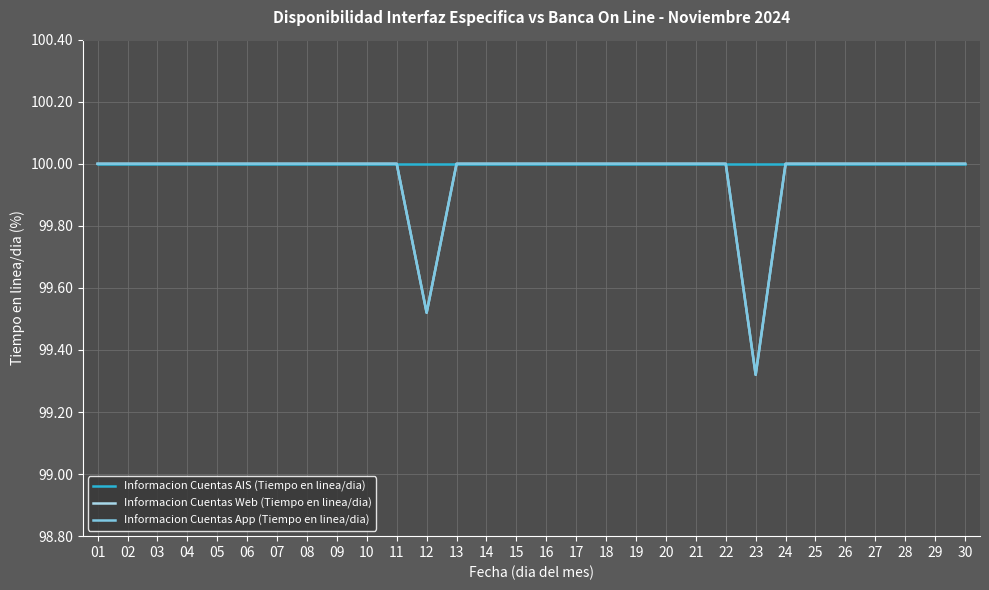

What is the greatest value displayed?

100.0